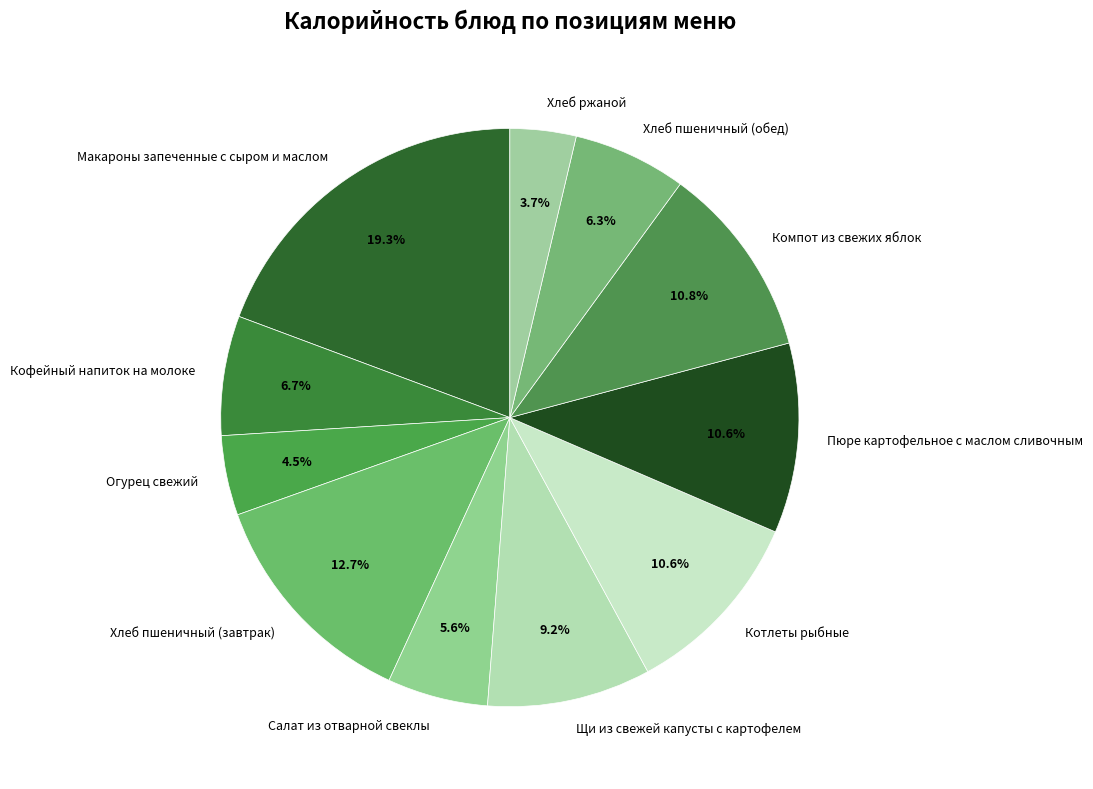

To the nearest percent, what is the difference between the largest and smallest slice percentages?

16%